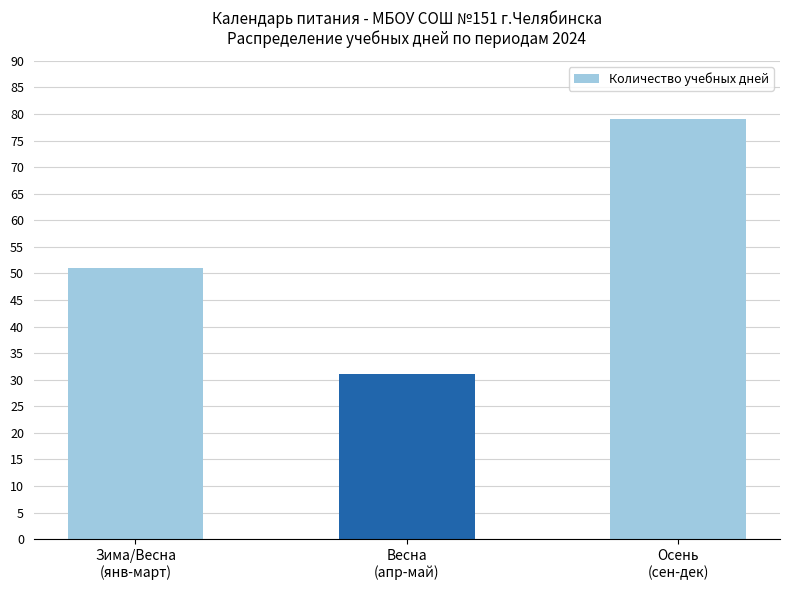

Reading left to right, transcribe all the data shown in this chart.

Зима/Весна
(янв-март)=51	Весна
(апр-май)=31	Осень
(сен-дек)=79